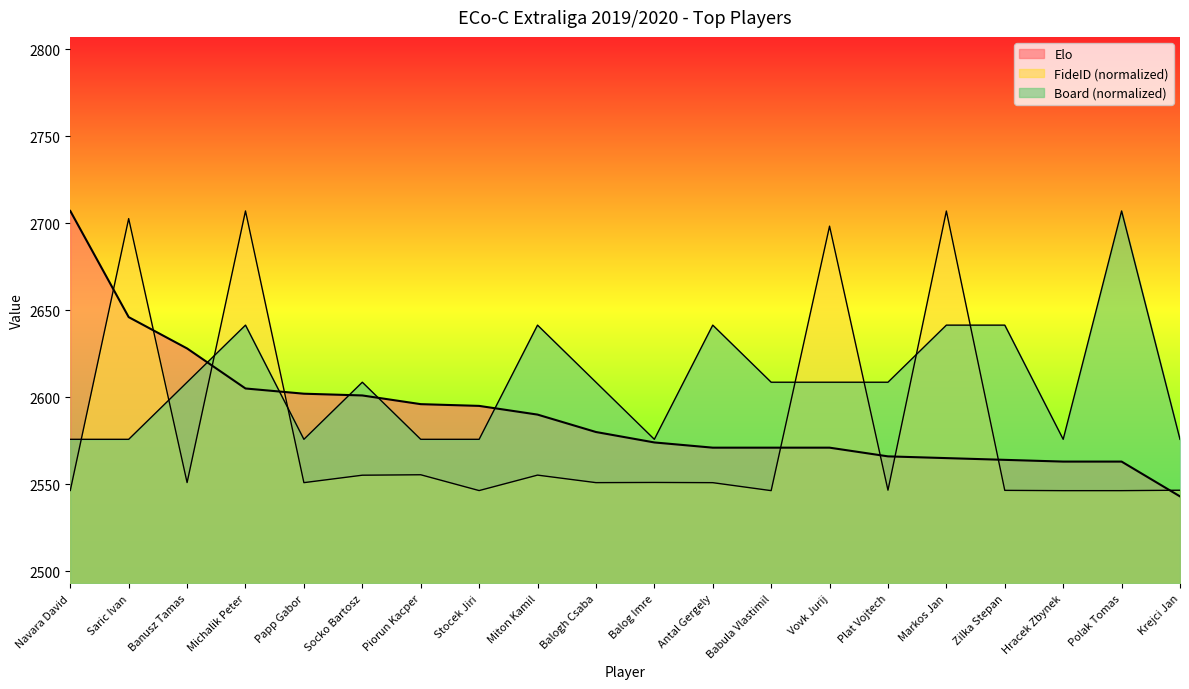

What position from the right is Navara David?

20